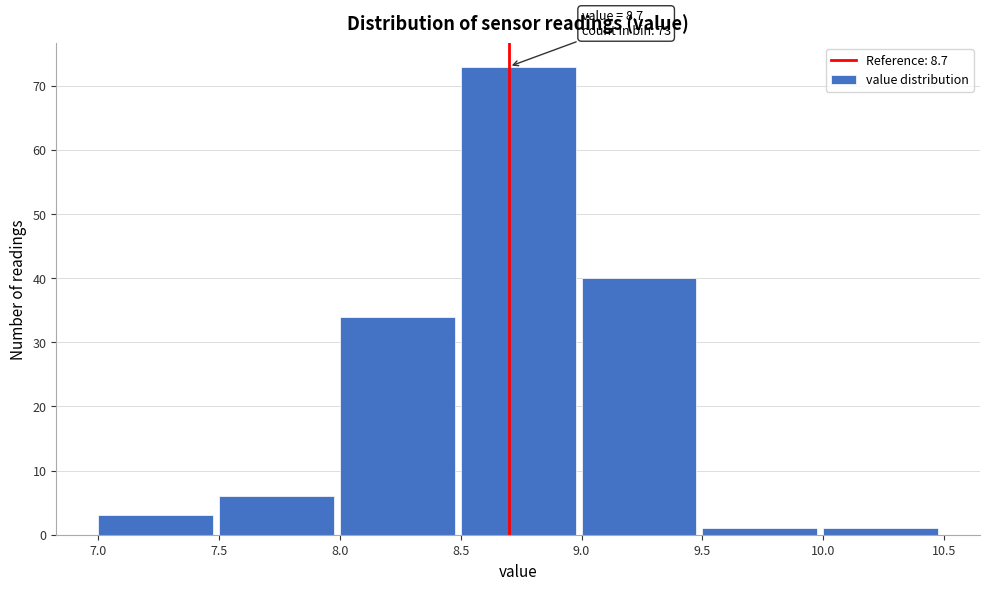

Over which range of the x-axis is the bar tallest?

8.5 to 9.0